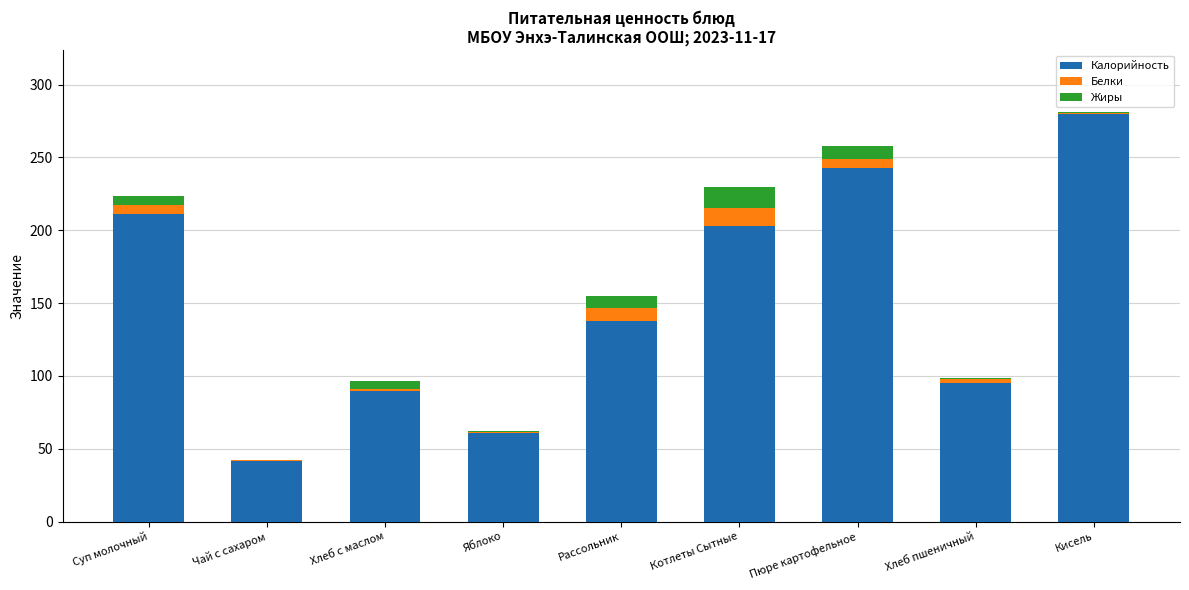

What is the highest value of the Калорийность series?

279.9